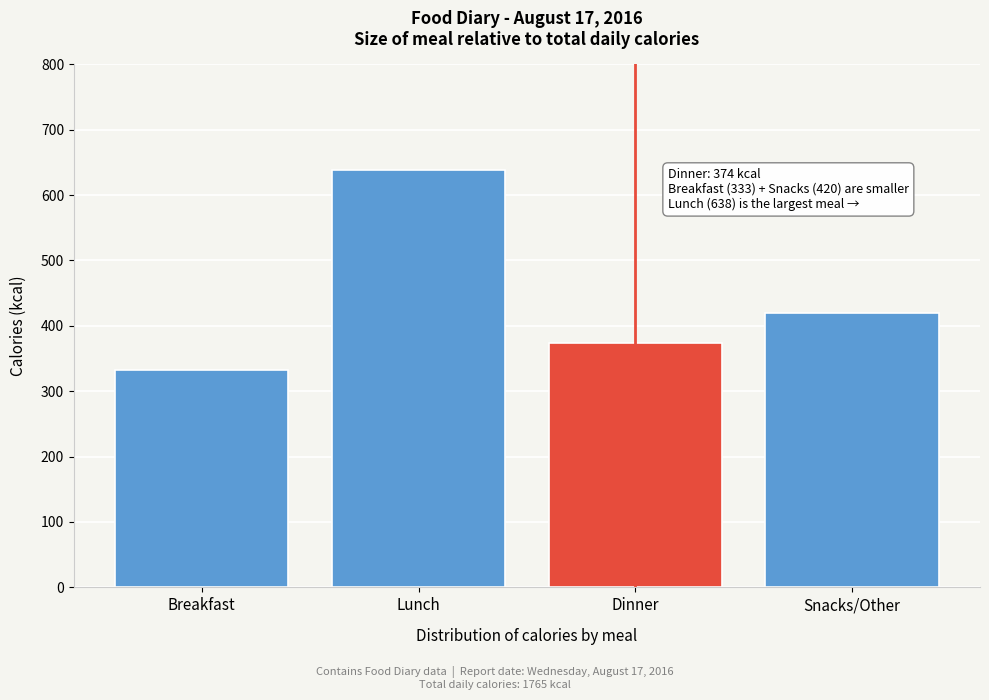

Reading left to right, list all the values displayed in this chart.

333	638	374	420